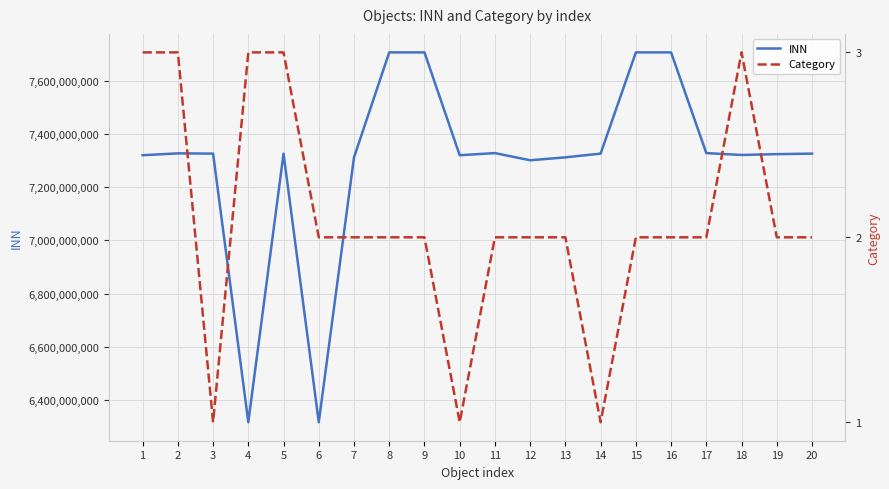

Which has a higher value, 10 or 9?

9